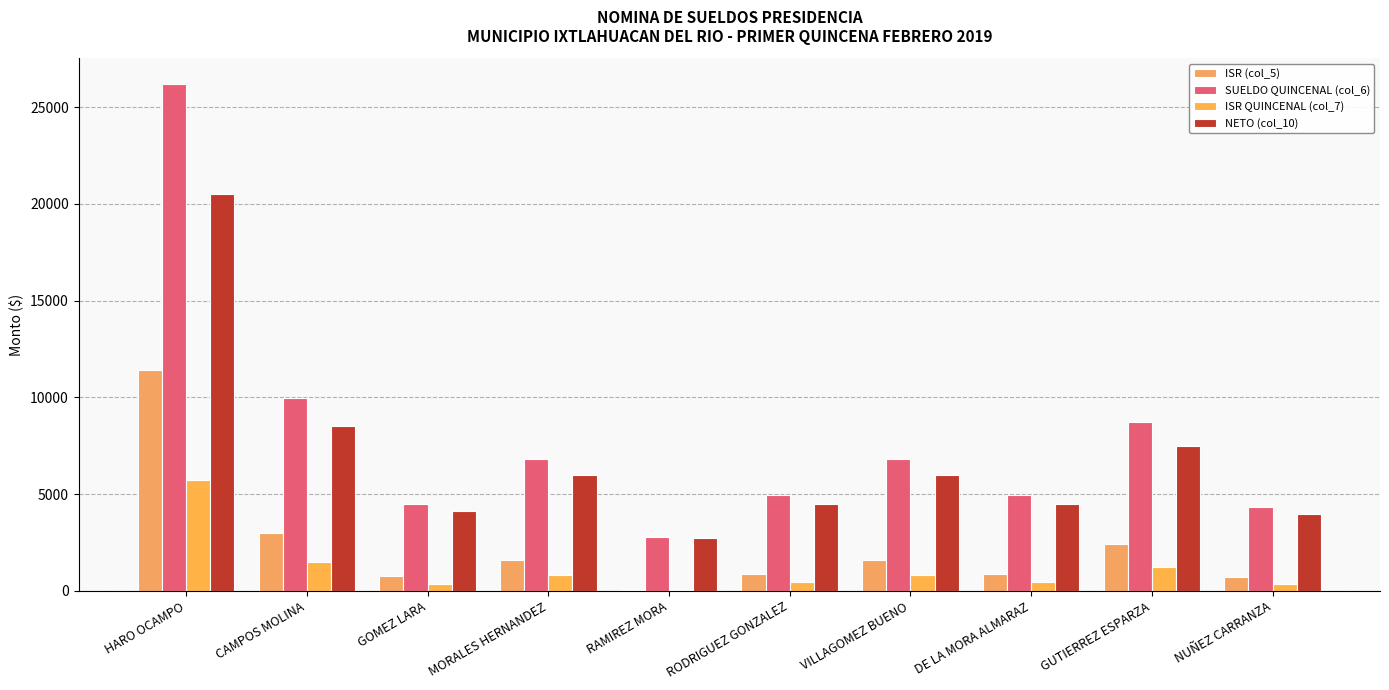

List the labels in order of ISR QUINCENAL (col_7) value, smallest first.

RAMIREZ MORA, NUÑEZ CARRANZA, GOMEZ LARA, RODRIGUEZ GONZALEZ, DE LA MORA ALMARAZ, MORALES HERNANDEZ, VILLAGOMEZ BUENO, GUTIERREZ ESPARZA, CAMPOS MOLINA, HARO OCAMPO